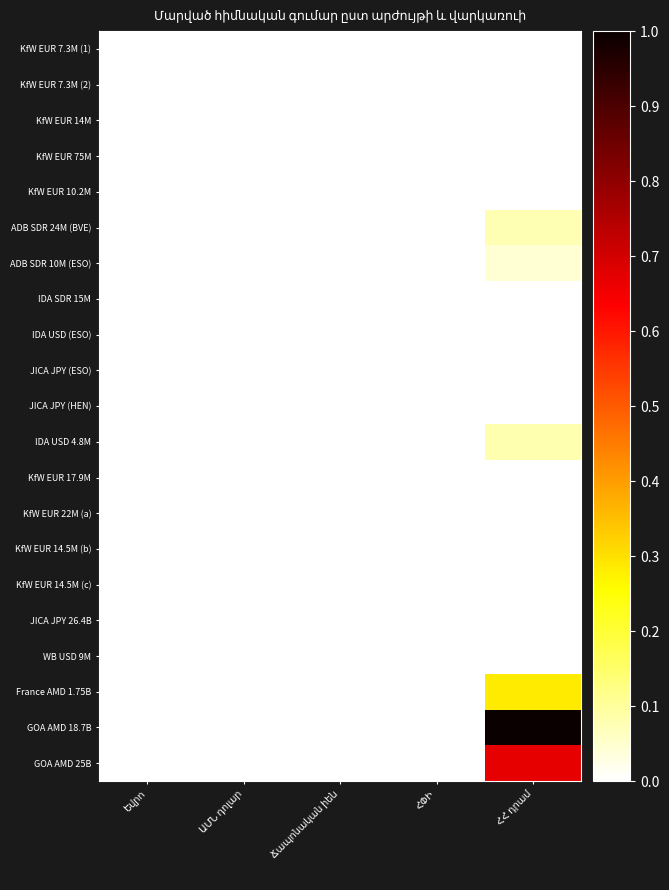

Which series has the largest range (max minus min)?

GOA AMD 18.7B